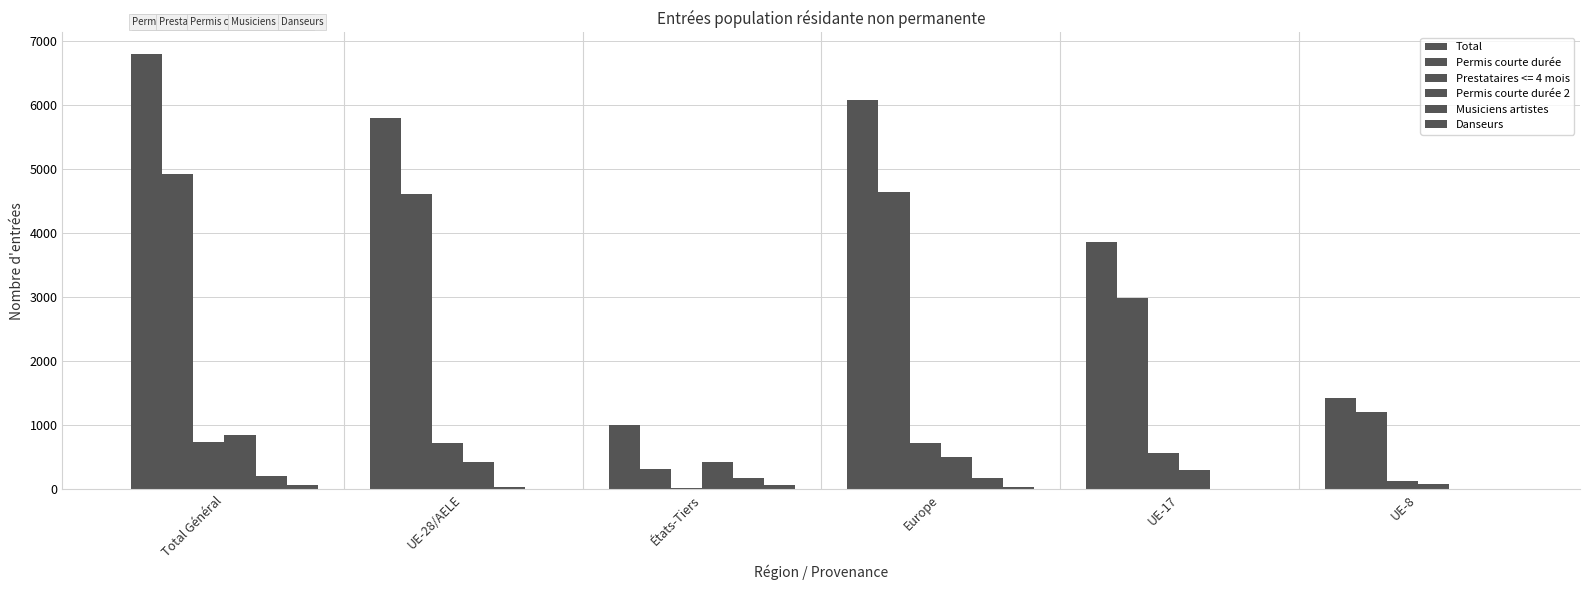

What is the label of the 4th bar from the right?

États-Tiers